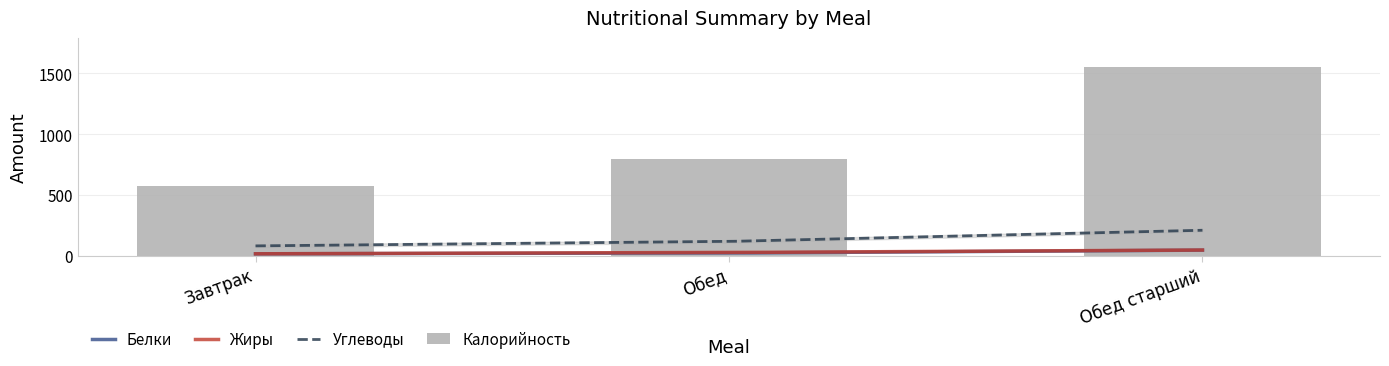

Rank the series by their maximum value, from highest to lowest.

Калорийность, Углеводы, Жиры, Белки